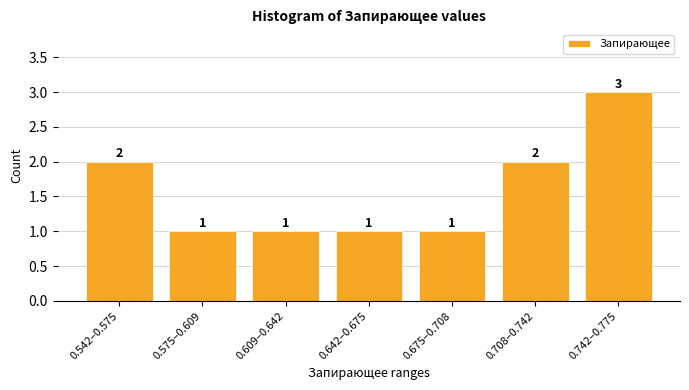

Reading left to right, what are all the values shown in this chart?

2	1	1	1	1	2	3